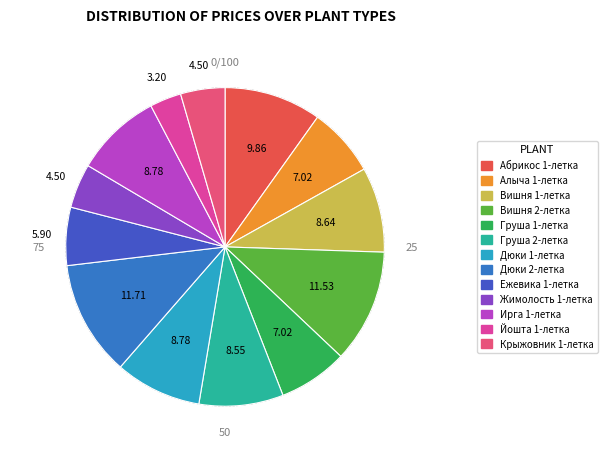

How many segments does this pie chart have?

13